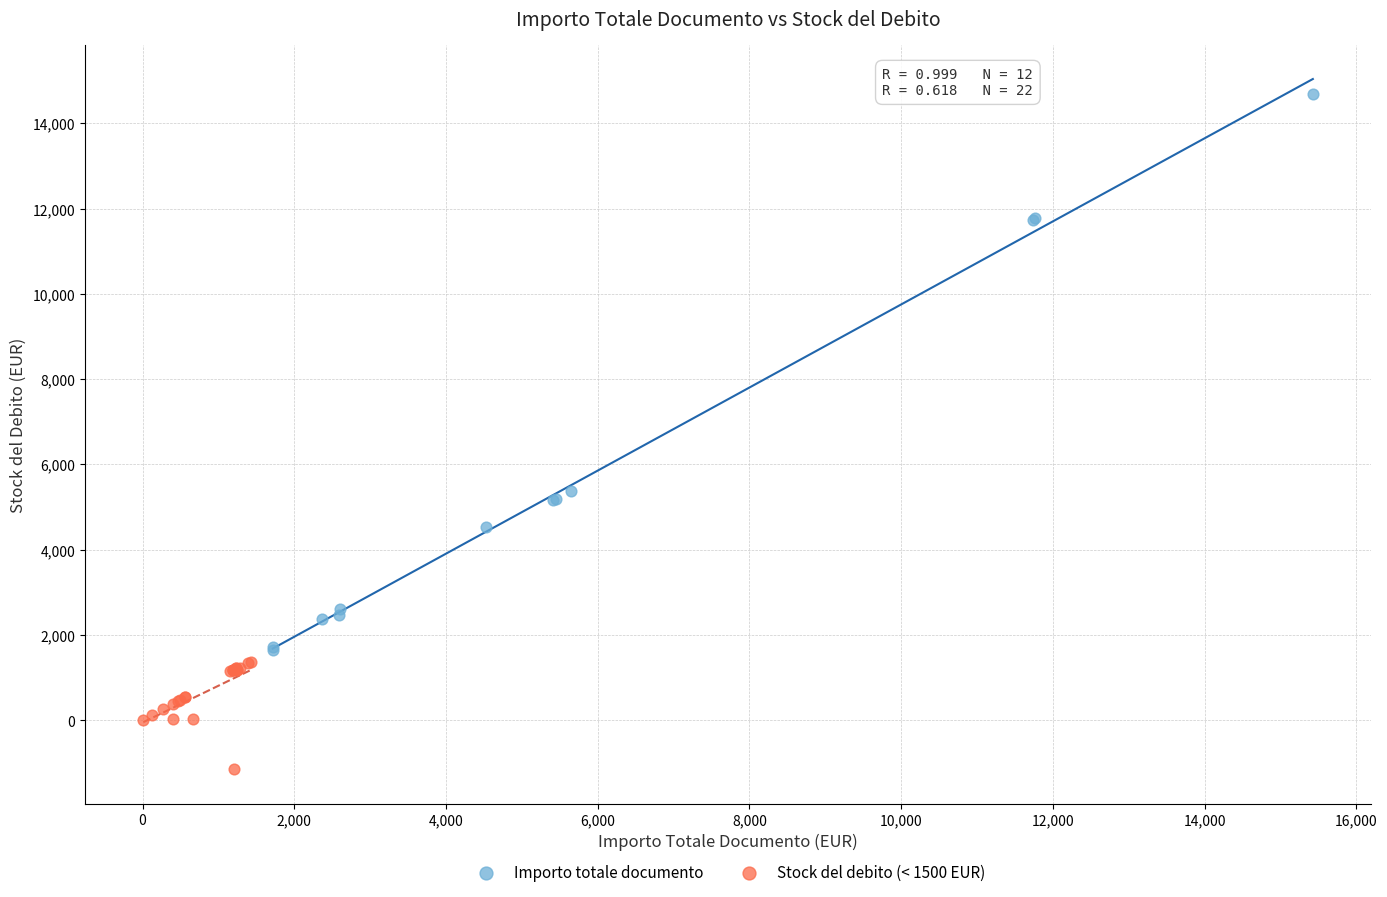

Which series reaches the minimum Y coordinate?

Stock del debito (< 1500 EUR)